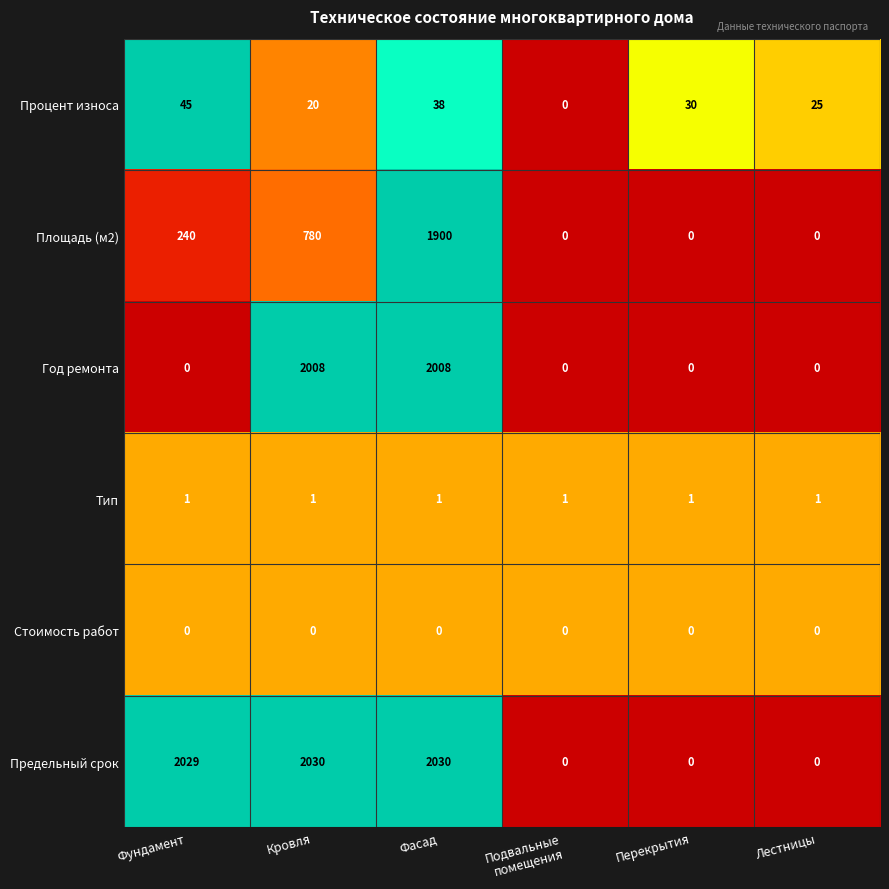

The value of Год ремонта at Перекрытия is -894. True or false?

False